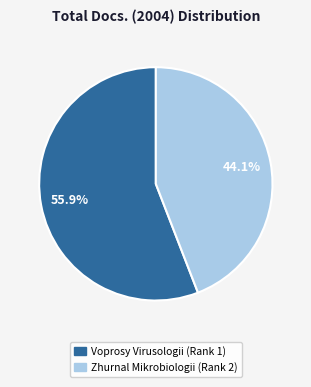

Do Zhurnal Mikrobiologii (Rank 2) and Voprosy Virusologii (Rank 1) together represent more than half of the pie?

Yes